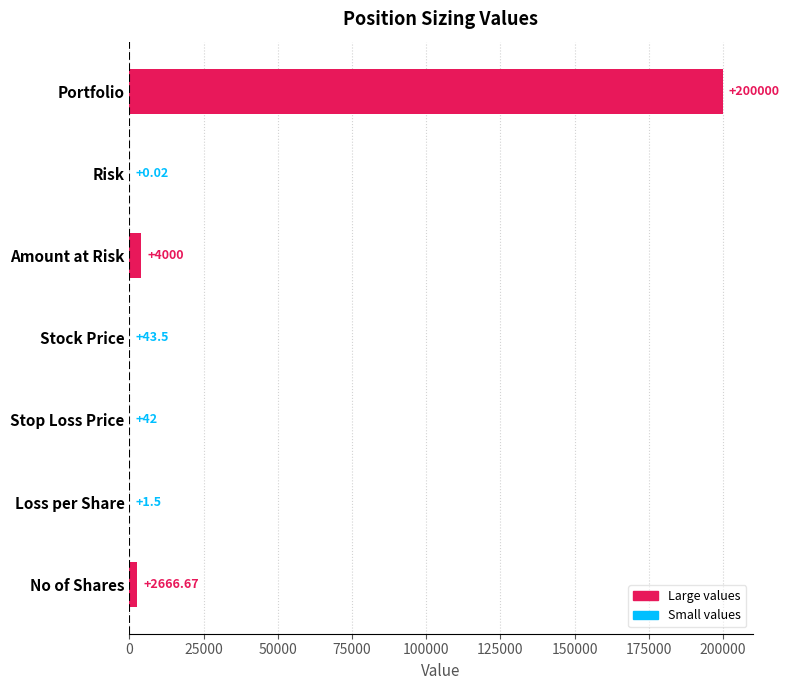

Between Portfolio and Amount at Risk, which is larger?

Portfolio